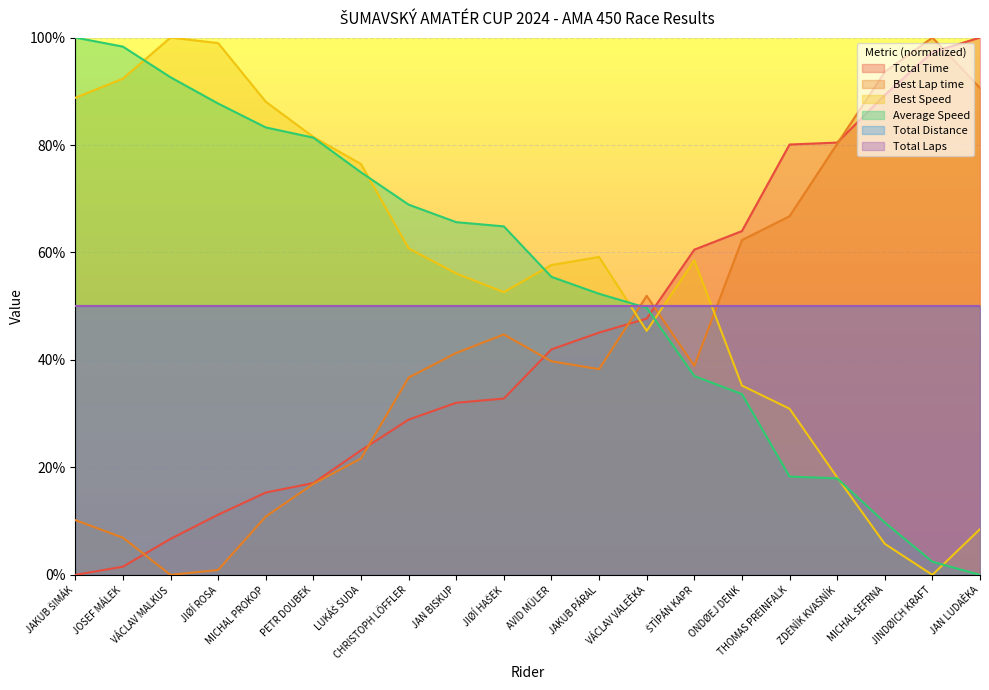

Is the value of Best Speed at JOSEF MÁLEK greater than the value of Average Speed at JINDØICH KRAFT?

Yes